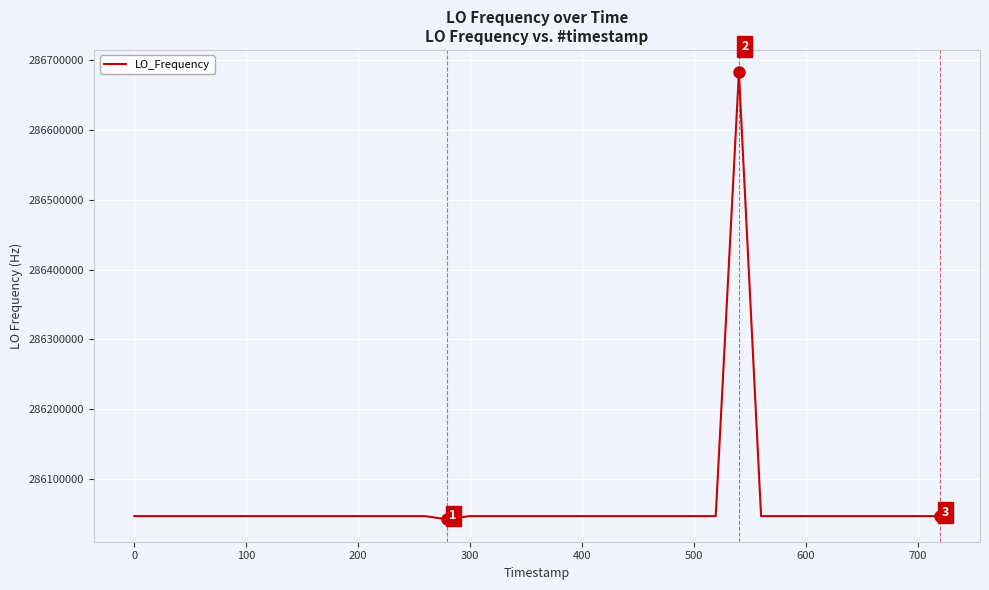

How many categories are shown in the chart?

40